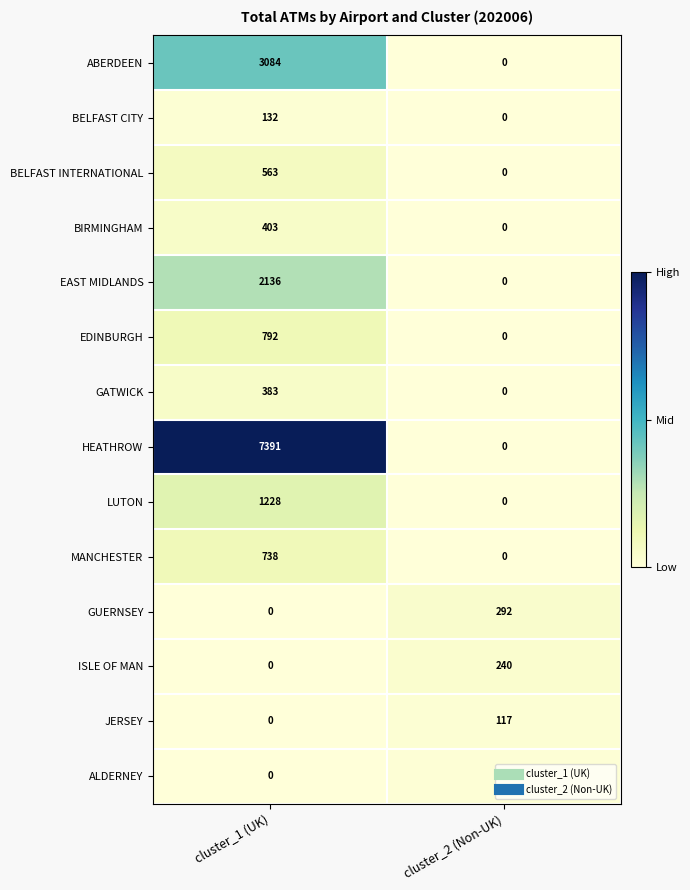

What is the maximum value shown in the chart?

7391